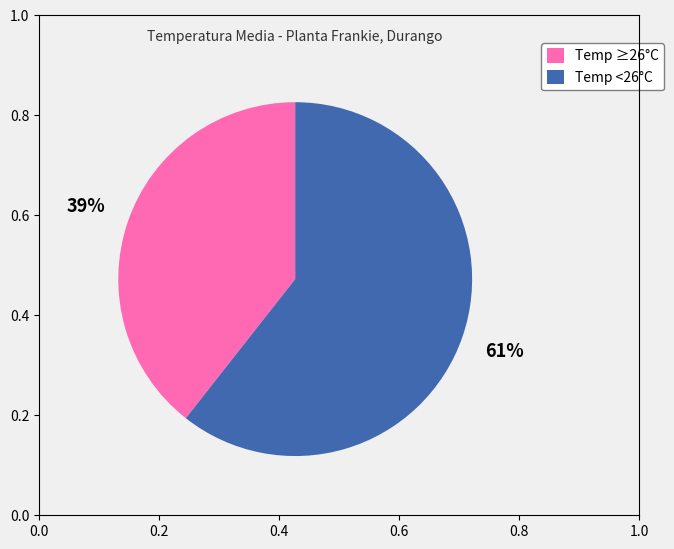

True or false: Temp <26°C accounts for 71% of the total.

False